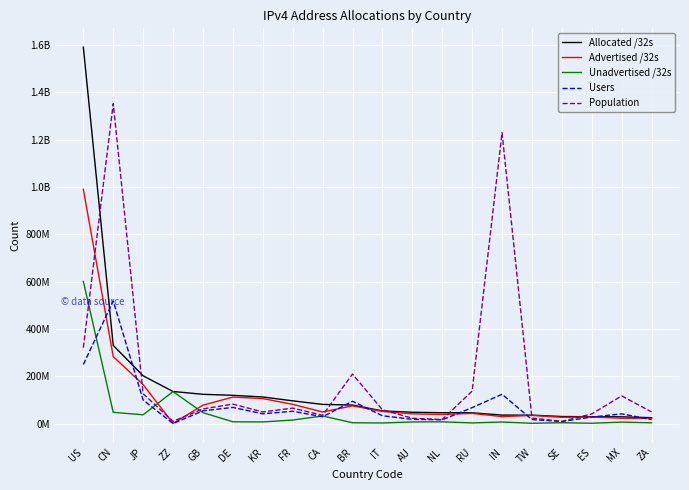

Where is Users nearest to the value 259092251?

US